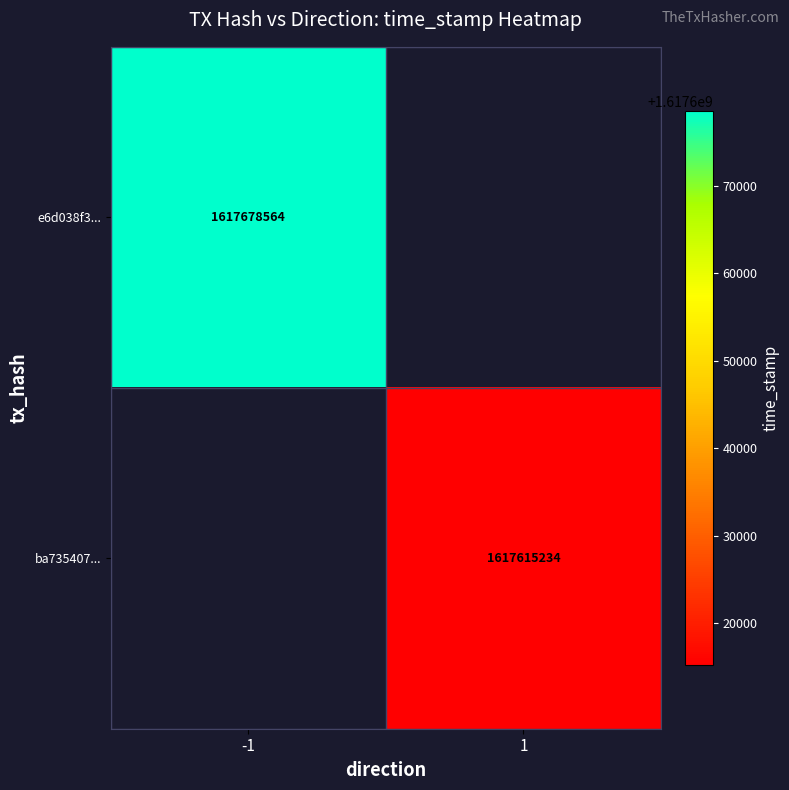

The e6d038f3... series shows 2821564075 at -1. True or false?

False